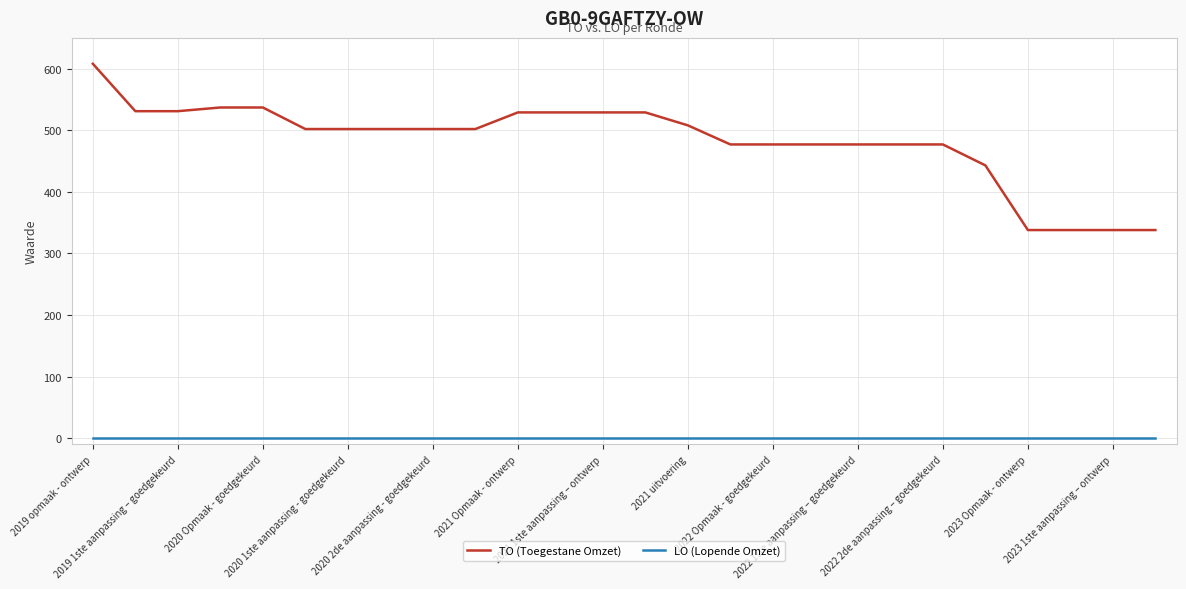

What is the highest value of the TO (Toegestane Omzet) series?

608